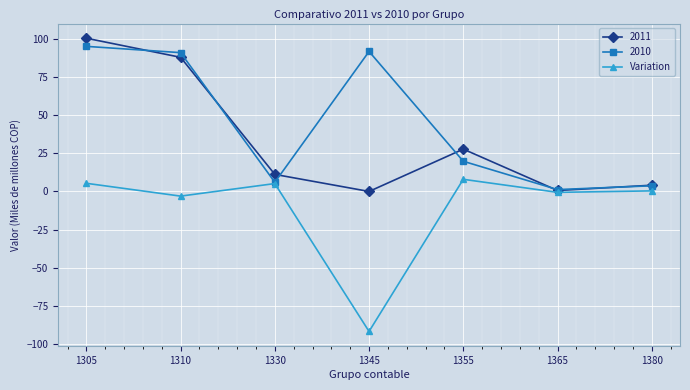

Count the number of categories in the chart.

7